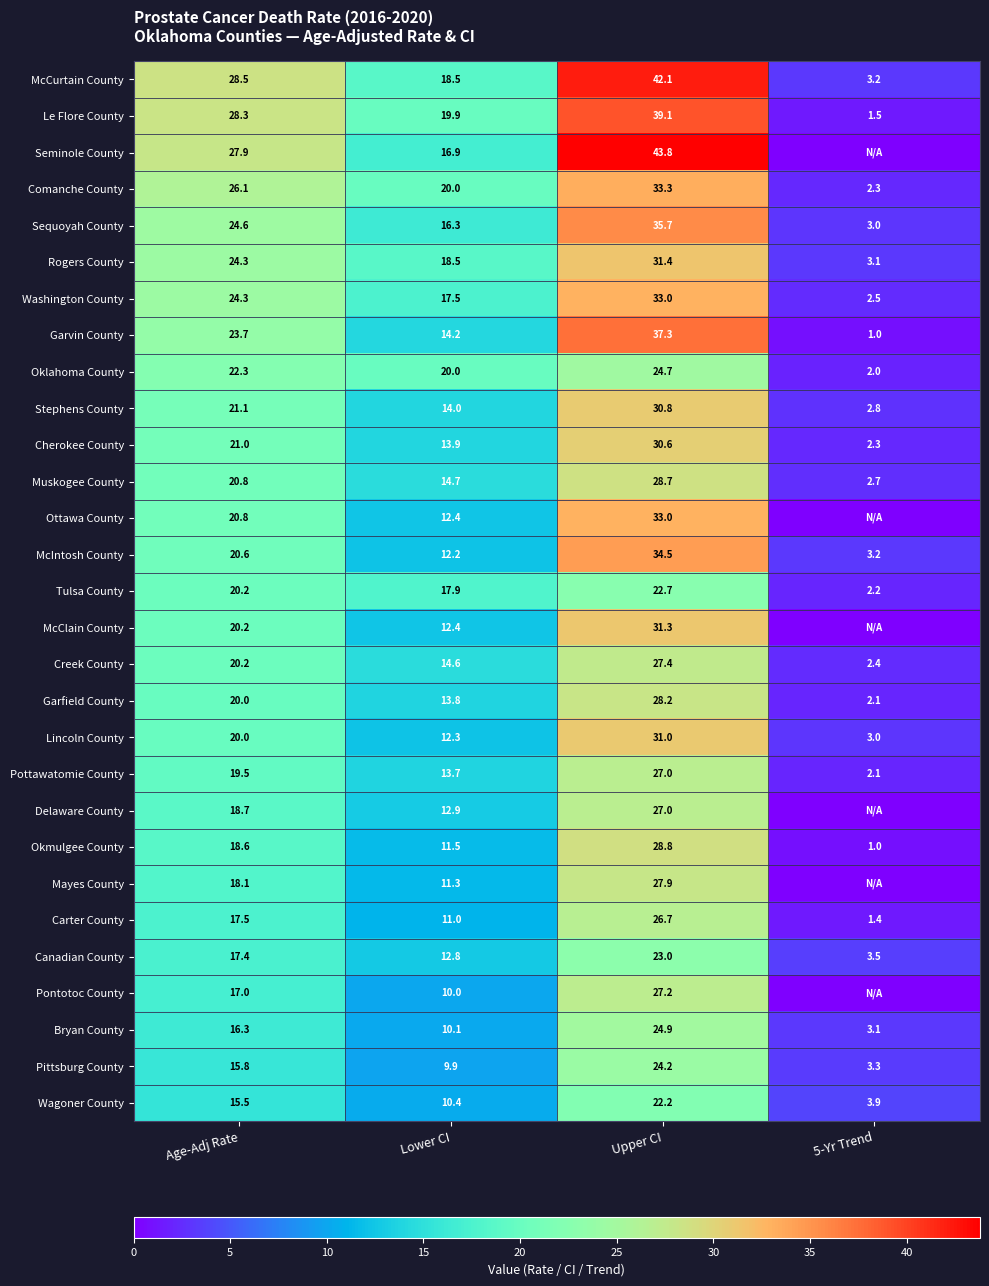

Between Age-Adj Rate and Lower CI, which series saw the biggest shift?

Seminole County